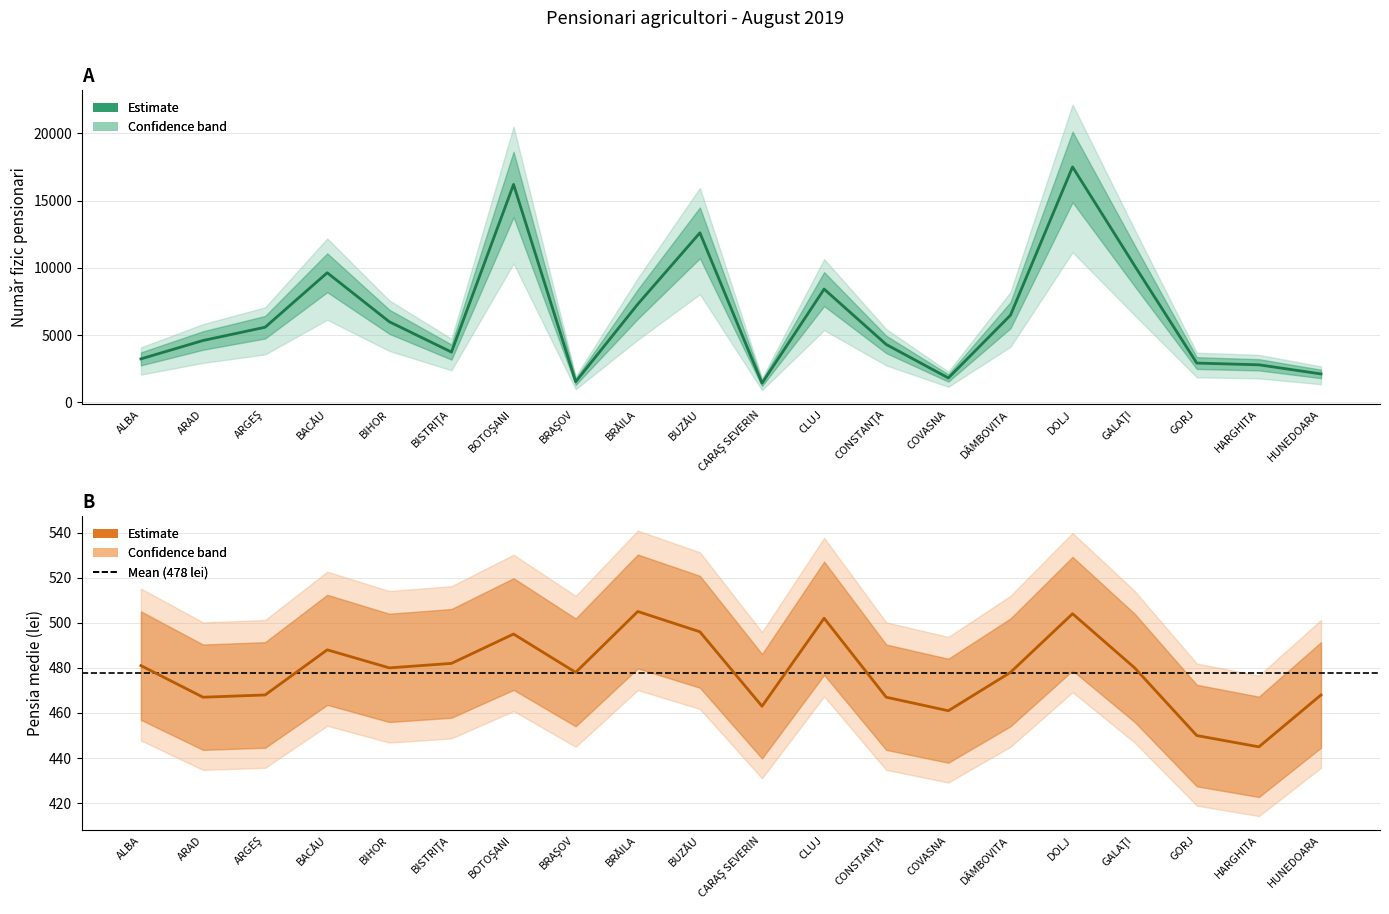

Between GALAŢI and ARAD, which is larger?

GALAŢI